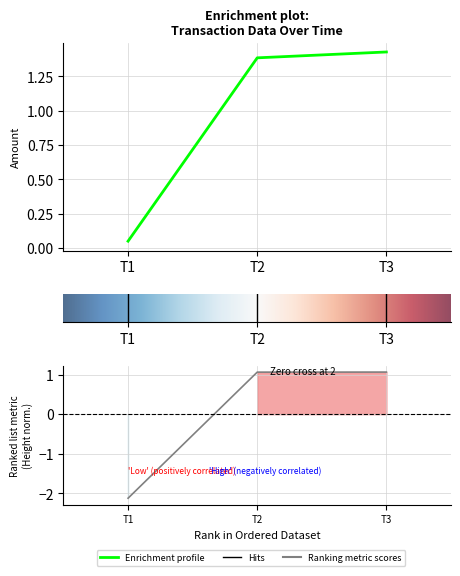

What is the difference between the Height values at T3 and T1?

3.2